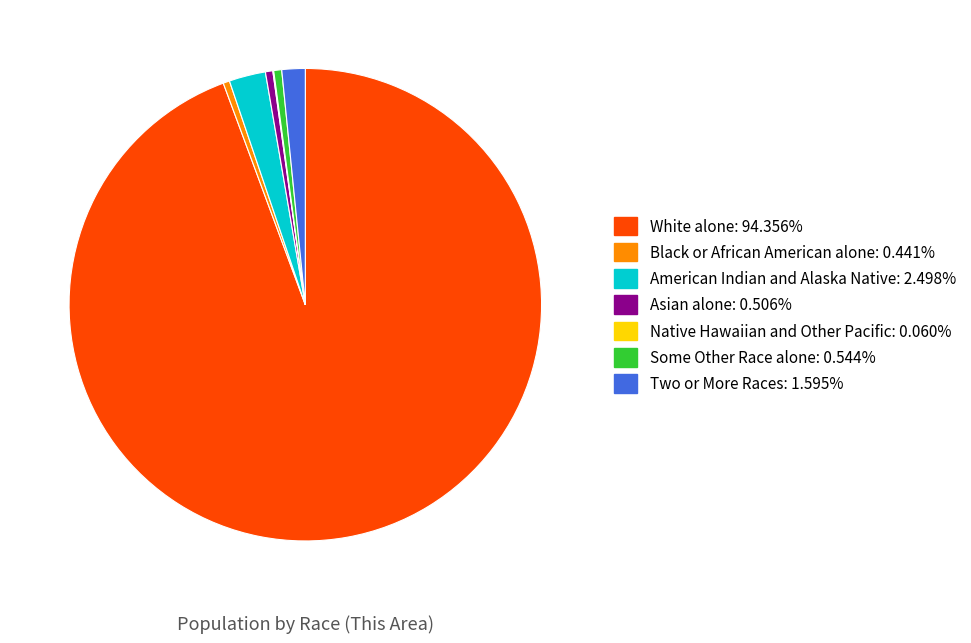

Approximately how many times larger is the value at White alone compared to Black or African American alone?

214.0